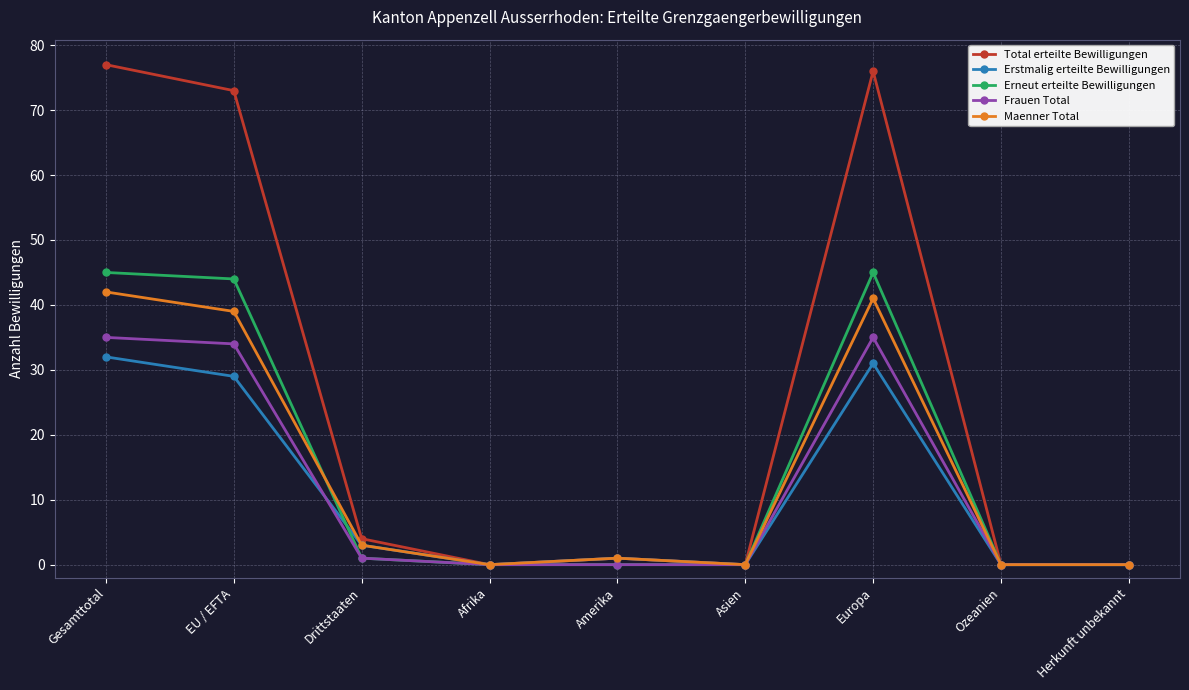

Reading left to right, what are all the values shown in this chart?

Total erteilte Bewilligungen: Gesamttotal=77	EU / EFTA=73	Drittstaaten=4	Afrika=0	Amerika=1	Asien=0	Europa=76	Ozeanien=0	Herkunft unbekannt=0
Erstmalig erteilte Bewilligungen: Gesamttotal=32	EU / EFTA=29	Drittstaaten=3	Afrika=0	Amerika=1	Asien=0	Europa=31	Ozeanien=0	Herkunft unbekannt=0
Erneut erteilte Bewilligungen: Gesamttotal=45	EU / EFTA=44	Drittstaaten=1	Afrika=0	Amerika=0	Asien=0	Europa=45	Ozeanien=0	Herkunft unbekannt=0
Frauen Total: Gesamttotal=35	EU / EFTA=34	Drittstaaten=1	Afrika=0	Amerika=0	Asien=0	Europa=35	Ozeanien=0	Herkunft unbekannt=0
Maenner Total: Gesamttotal=42	EU / EFTA=39	Drittstaaten=3	Afrika=0	Amerika=1	Asien=0	Europa=41	Ozeanien=0	Herkunft unbekannt=0